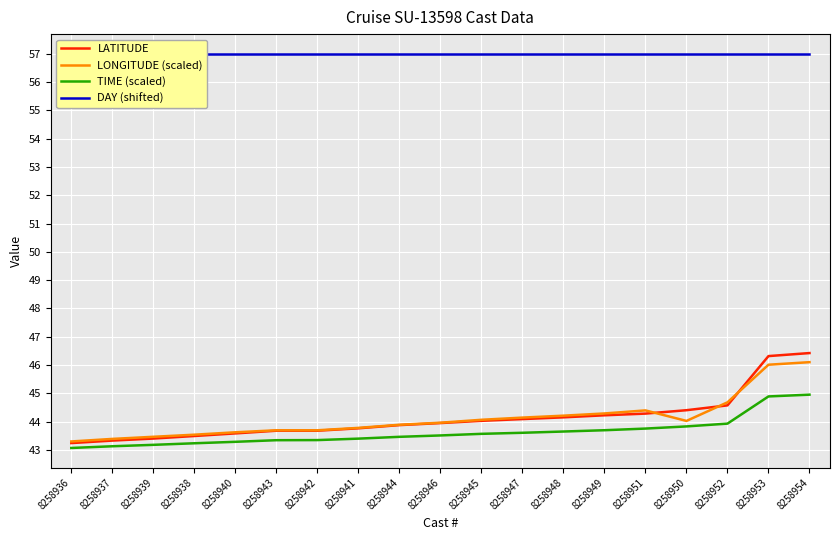

After their last crossing, which series has the higher values: LATITUDE or LONGITUDE (scaled)?

LATITUDE